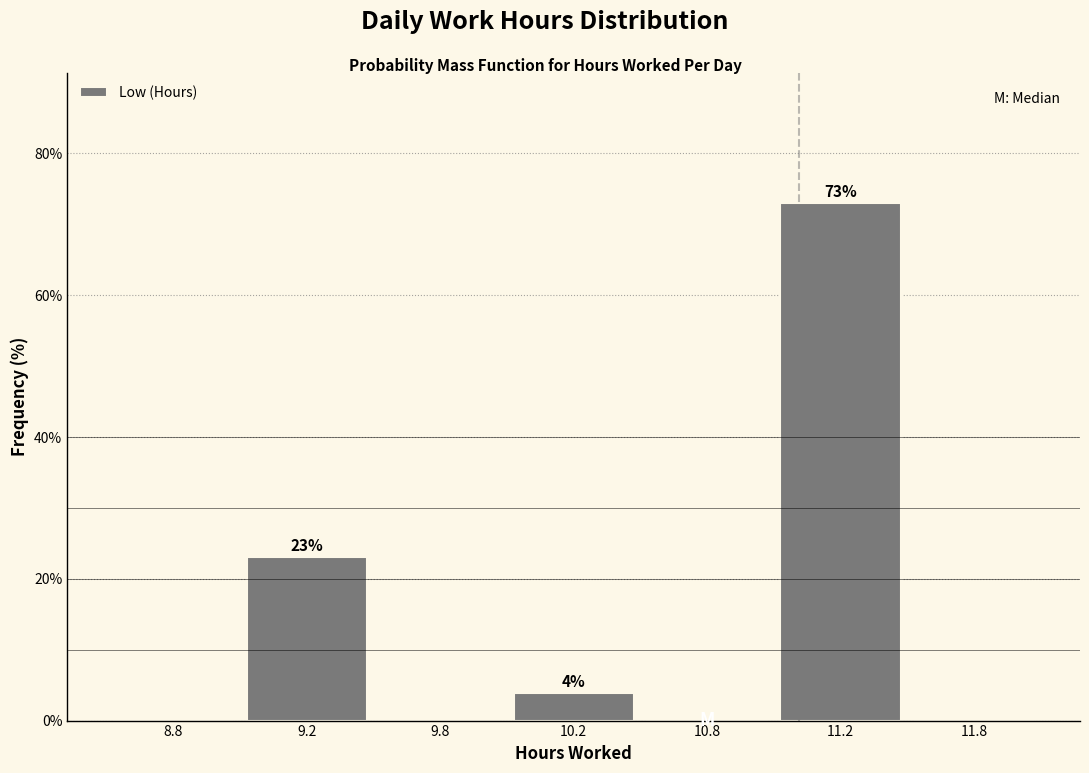

Reading right to left, list all the values displayed in this chart.

11.8=0.0	11.2=73.1	10.8=0.0	10.2=3.8	9.8=0.0	9.2=23.1	8.8=0.0